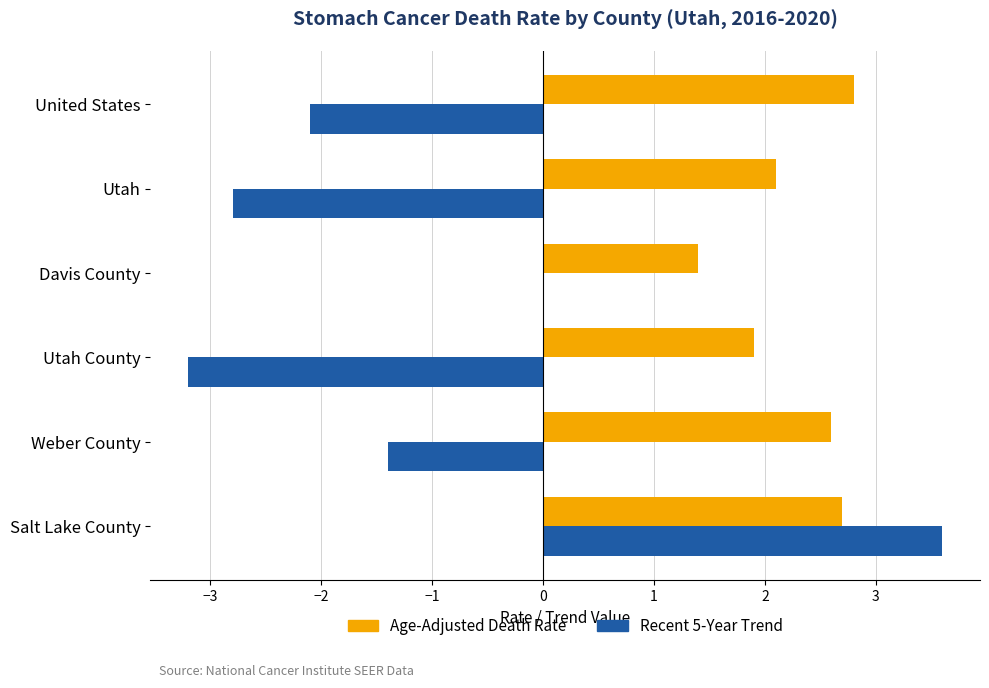

How many distinct data groups are displayed?

2